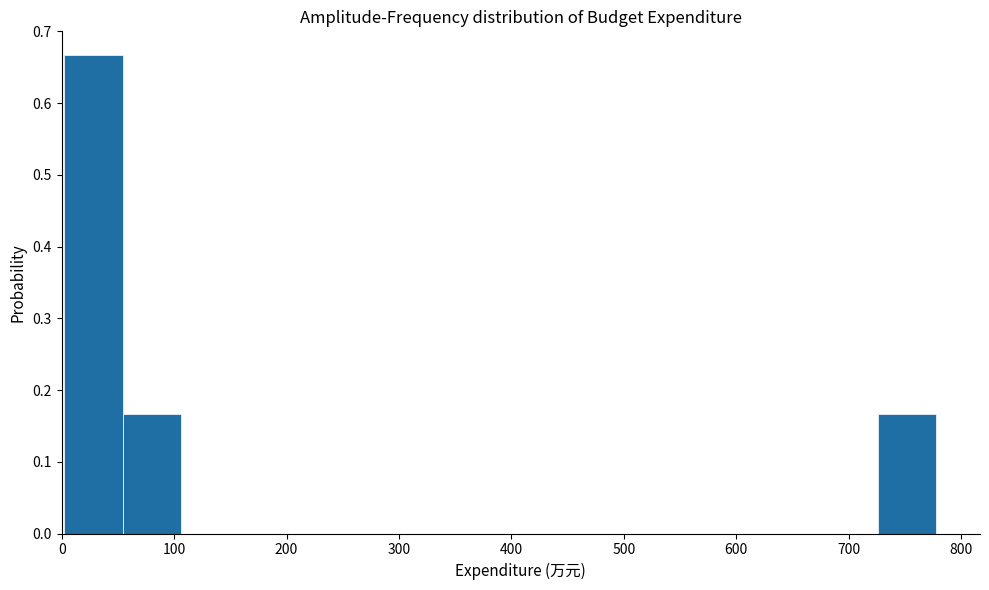

Reading left to right, list every bar in this chart as the range it spans on the x-axis followed by its height. Neither the bar edges nor the heights are printed on the chart, so give them approximately, as read against the axes.

0 to 50: 0.67
50 to 110: 0.17
110 to 160: 0
160 to 210: 0
210 to 260: 0
260 to 310: 0
310 to 360: 0
360 to 420: 0
420 to 470: 0
470 to 520: 0
520 to 570: 0
570 to 620: 0
620 to 670: 0
670 to 730: 0
730 to 780: 0.17